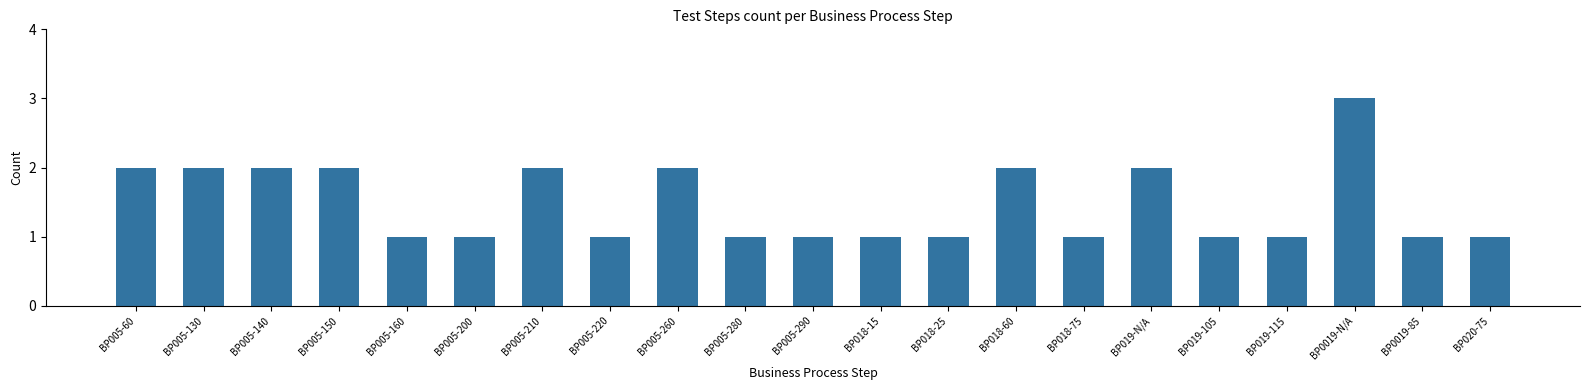

What is the average value?

1